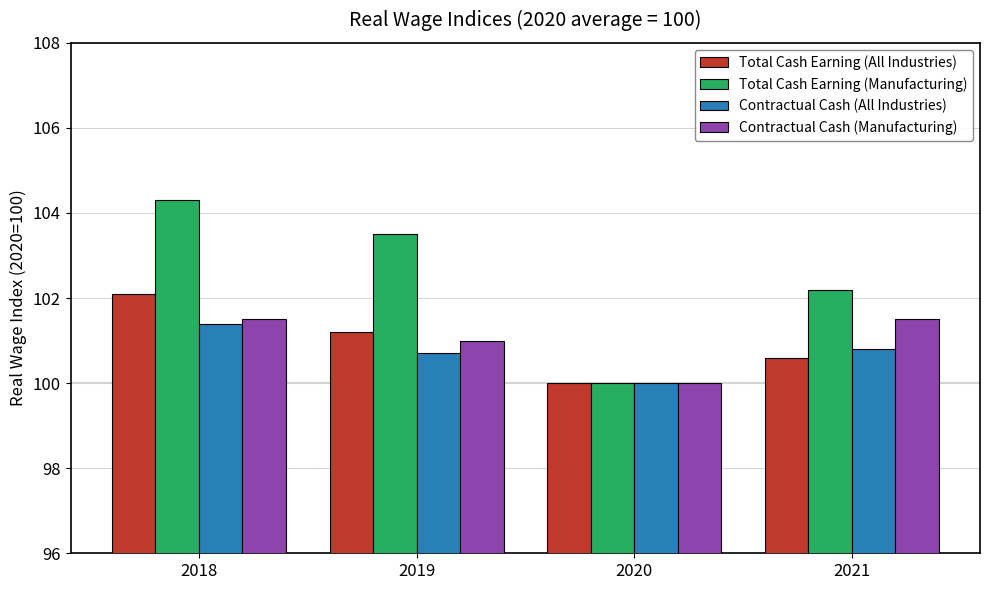

Rank the series at 2018 from highest to lowest value.

Total Cash Earning (Manufacturing), Total Cash Earning (All Industries), Contractual Cash (Manufacturing), Contractual Cash (All Industries)